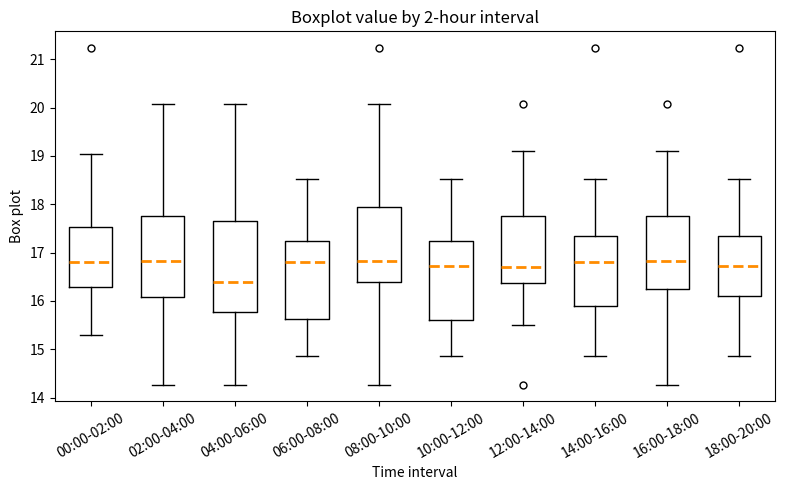

Reading left to right, read every box against the y-axis: the position of its median line, the range the box covers, and the ends of its whiskers. The values are not printed on the chart, so give them approximately, as read against the axis.

00:00-02:00: median 16.8, box 16.3 to 17.5, whiskers 15.3 to 19.0
02:00-04:00: median 16.8, box 16.1 to 17.8, whiskers 14.3 to 20.1
04:00-06:00: median 16.4, box 15.8 to 17.7, whiskers 14.3 to 20.1
06:00-08:00: median 16.8, box 15.6 to 17.2, whiskers 14.9 to 18.5
08:00-10:00: median 16.8, box 16.4 to 17.9, whiskers 14.3 to 20.1
10:00-12:00: median 16.7, box 15.6 to 17.2, whiskers 14.9 to 18.5
12:00-14:00: median 16.7, box 16.4 to 17.8, whiskers 15.5 to 19.1
14:00-16:00: median 16.8, box 15.9 to 17.4, whiskers 14.9 to 18.5
16:00-18:00: median 16.8, box 16.3 to 17.8, whiskers 14.3 to 19.1
18:00-20:00: median 16.7, box 16.1 to 17.4, whiskers 14.9 to 18.5